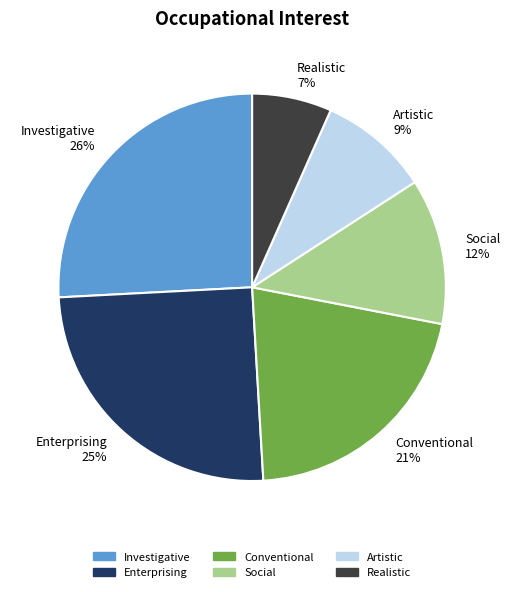

How many slices are in this pie chart?

6